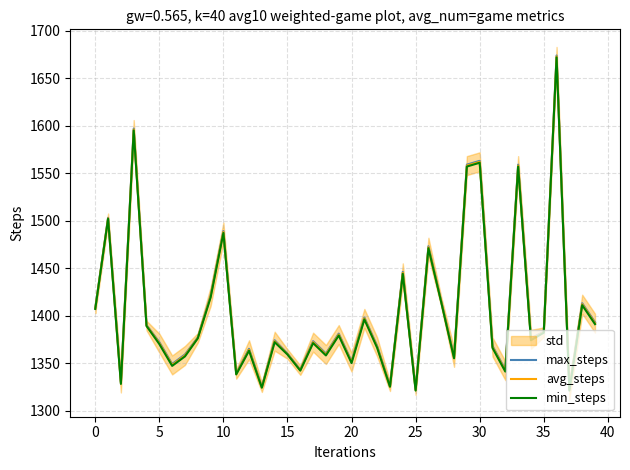

What is the difference between the maximum and minimum values in the min_steps series?

351.0